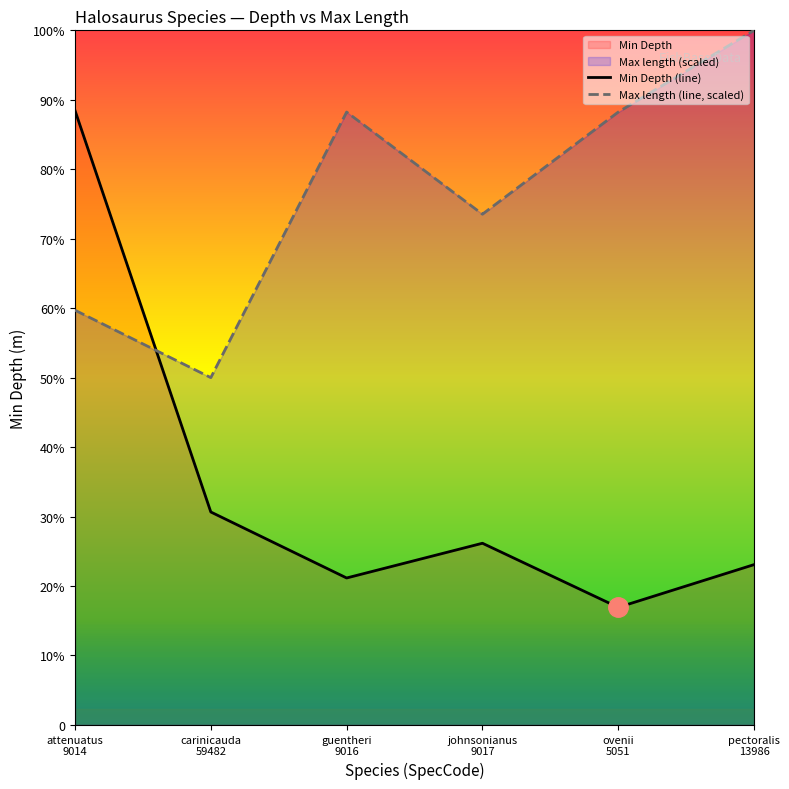

Which series has the widest spread of values?

Min Depth (line)